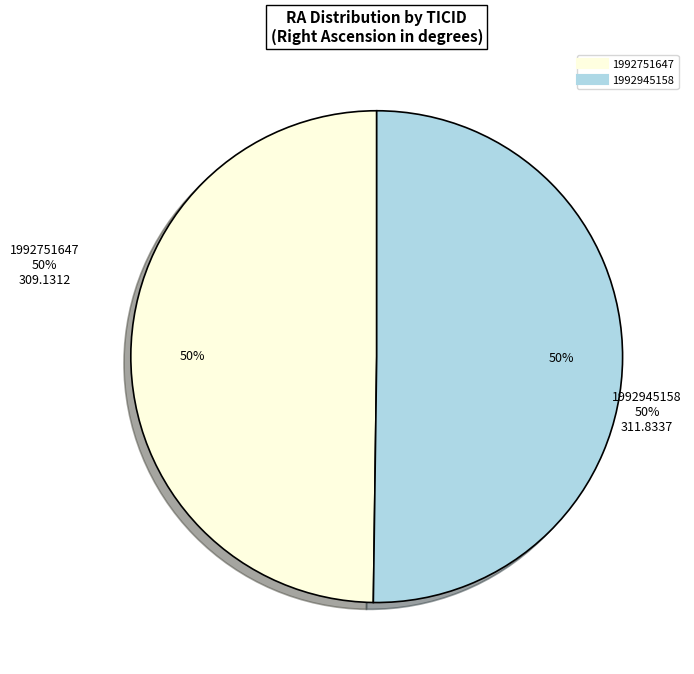

Between 1992945158 and 1992751647, which is larger?

1992945158